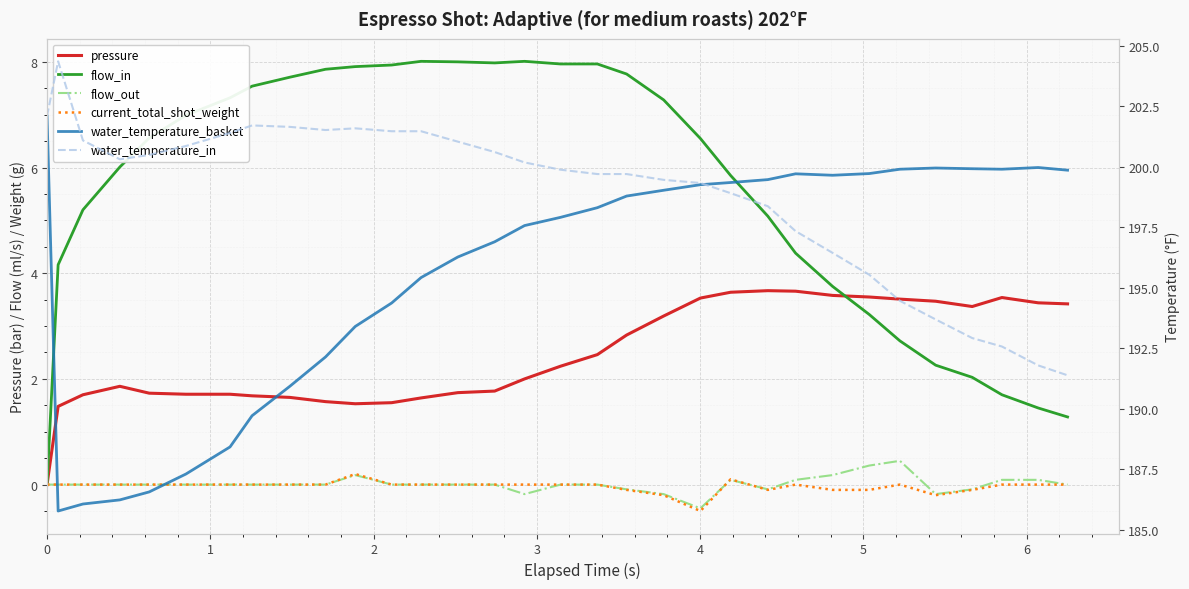

Reading left to right, extract all data points from this chart.

pressure: 0.0	1.5	1.7	1.9	1.7	1.7	1.7	1.7	1.6	1.6	1.5	1.6	1.6	1.7	1.8	2.0	2.2	2.5	2.8	3.2	3.5	3.6	3.7	3.7	3.6	3.5	3.5	3.5	3.4	3.5	3.4	3.4
flow_in: 0.0	4.2	5.2	6.0	6.6	7.0	7.3	7.5	7.7	7.9	7.9	7.9	8.0	8.0	8.0	8.0	8.0	8.0	7.8	7.3	6.5	5.8	5.1	4.4	3.8	3.2	2.7	2.3	2.0	1.7	1.4	1.3
flow_out: 0.0	0.0	0.0	0.0	0.0	0.0	0.0	0.0	0.0	0.0	0.2	0.0	0.0	0.0	0.0	-0.2	0.0	0.0	-0.1	-0.2	-0.5	0.1	-0.1	0.1	0.2	0.4	0.5	-0.2	-0.1	0.1	0.1	0.0
current_total_shot_weight: 0.0	0.0	0.0	0.0	0.0	0.0	0.0	0.0	0.0	0.0	0.2	0.0	0.0	0.0	0.0	0.0	0.0	0.0	-0.1	-0.2	-0.5	0.1	-0.1	0.0	-0.1	-0.1	0.0	-0.2	-0.1	0.0	0.0	0.0
water_temperature_basket: 202.1	185.8	186.1	186.2	186.6	187.3	188.4	189.7	190.9	192.1	193.4	194.4	195.4	196.3	196.9	197.6	197.9	198.3	198.8	199.0	199.3	199.3	199.5	199.7	199.7	199.7	199.9	199.9	199.9	199.9	200.0	199.9
water_temperature_in: 202.1	204.4	201.1	200.3	200.5	200.9	201.4	201.7	201.7	201.5	201.6	201.5	201.5	201.0	200.6	200.2	199.9	199.7	199.7	199.5	199.3	198.9	198.4	197.3	196.4	195.5	194.5	193.7	192.9	192.6	191.8	191.4